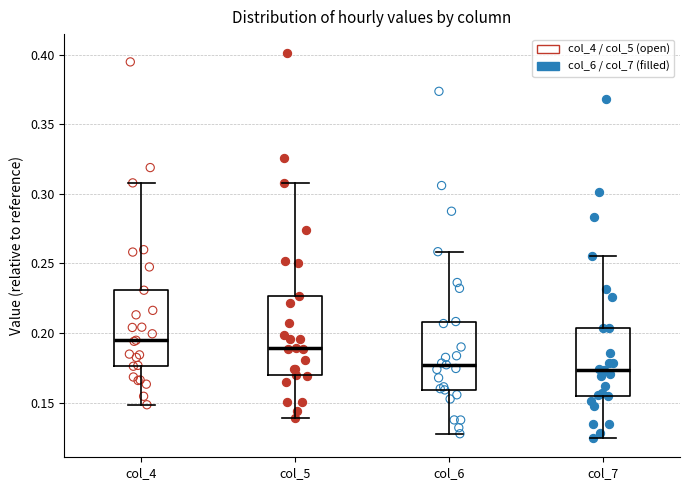

Reading left to right, transcribe this box plot: for each box, give where its median line is, the range the box spans, and where its two whiskers end, as read against the y-axis. The values are not printed on the chart, so give them approximately, as read against the axis.

col_4: median 0.195, box 0.175 to 0.230, whiskers 0.150 to 0.310
col_5: median 0.190, box 0.170 to 0.225, whiskers 0.140 to 0.310
col_6: median 0.175, box 0.160 to 0.210, whiskers 0.130 to 0.260
col_7: median 0.175, box 0.155 to 0.205, whiskers 0.125 to 0.255